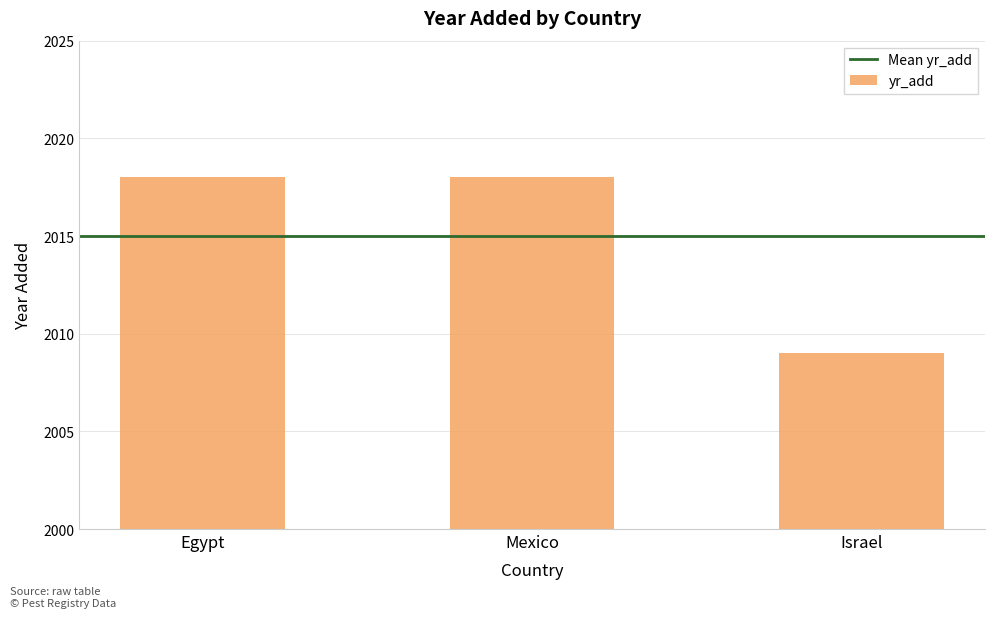

Is it true that the value at Israel is 451?

False